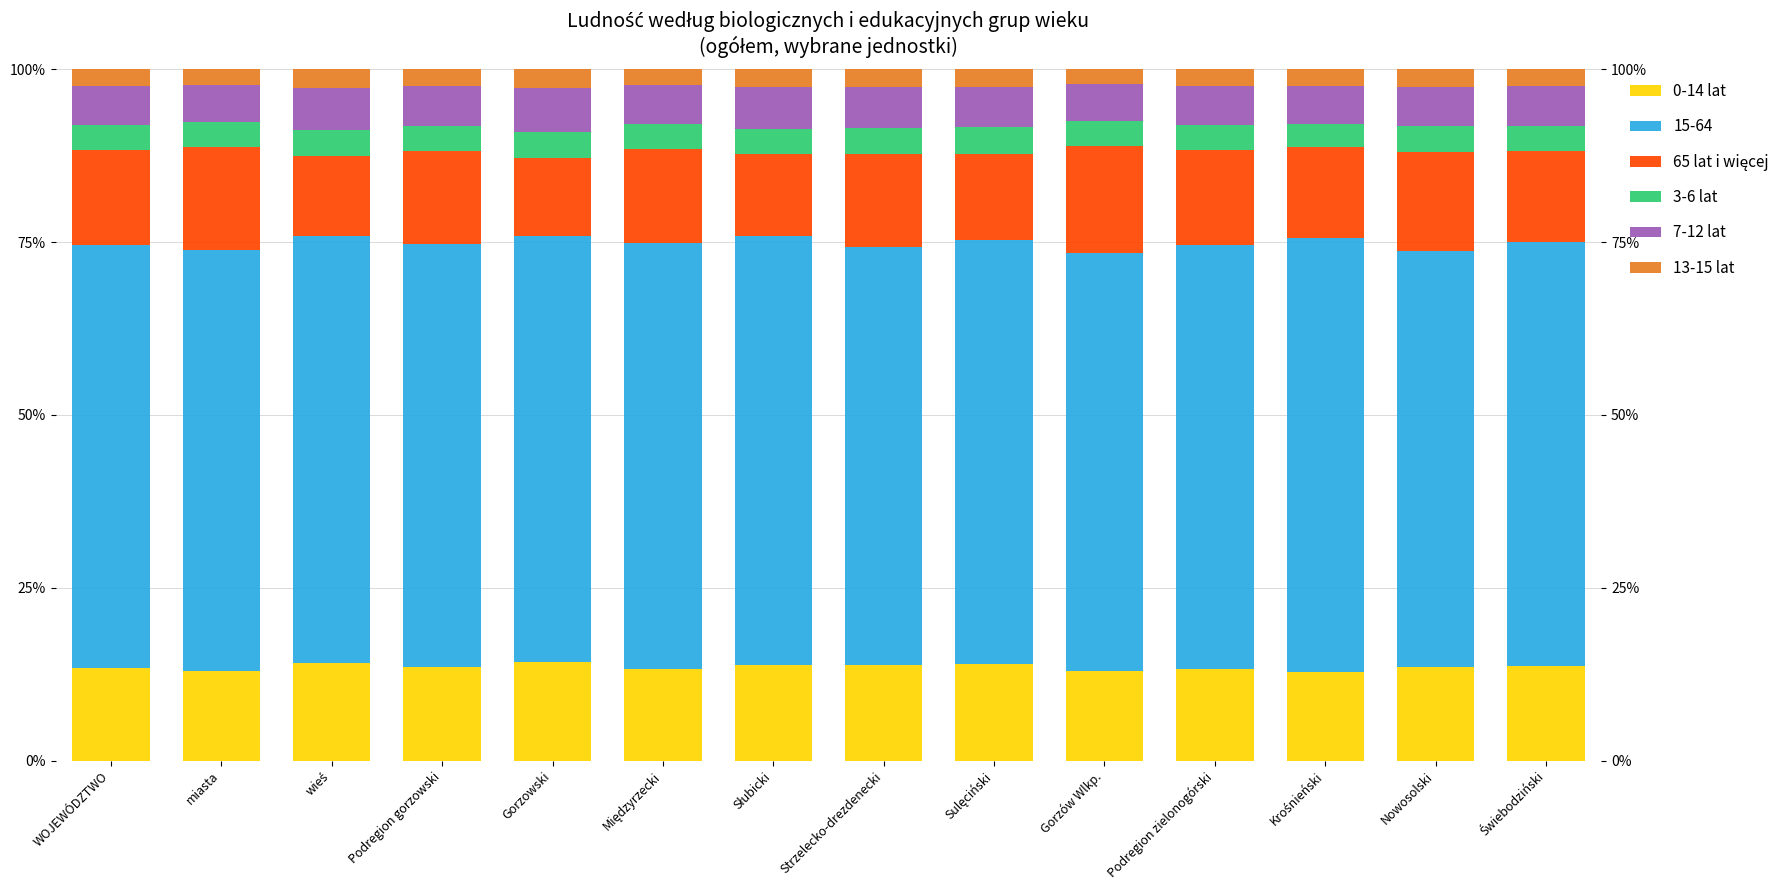

How many categories are shown in the chart?

14